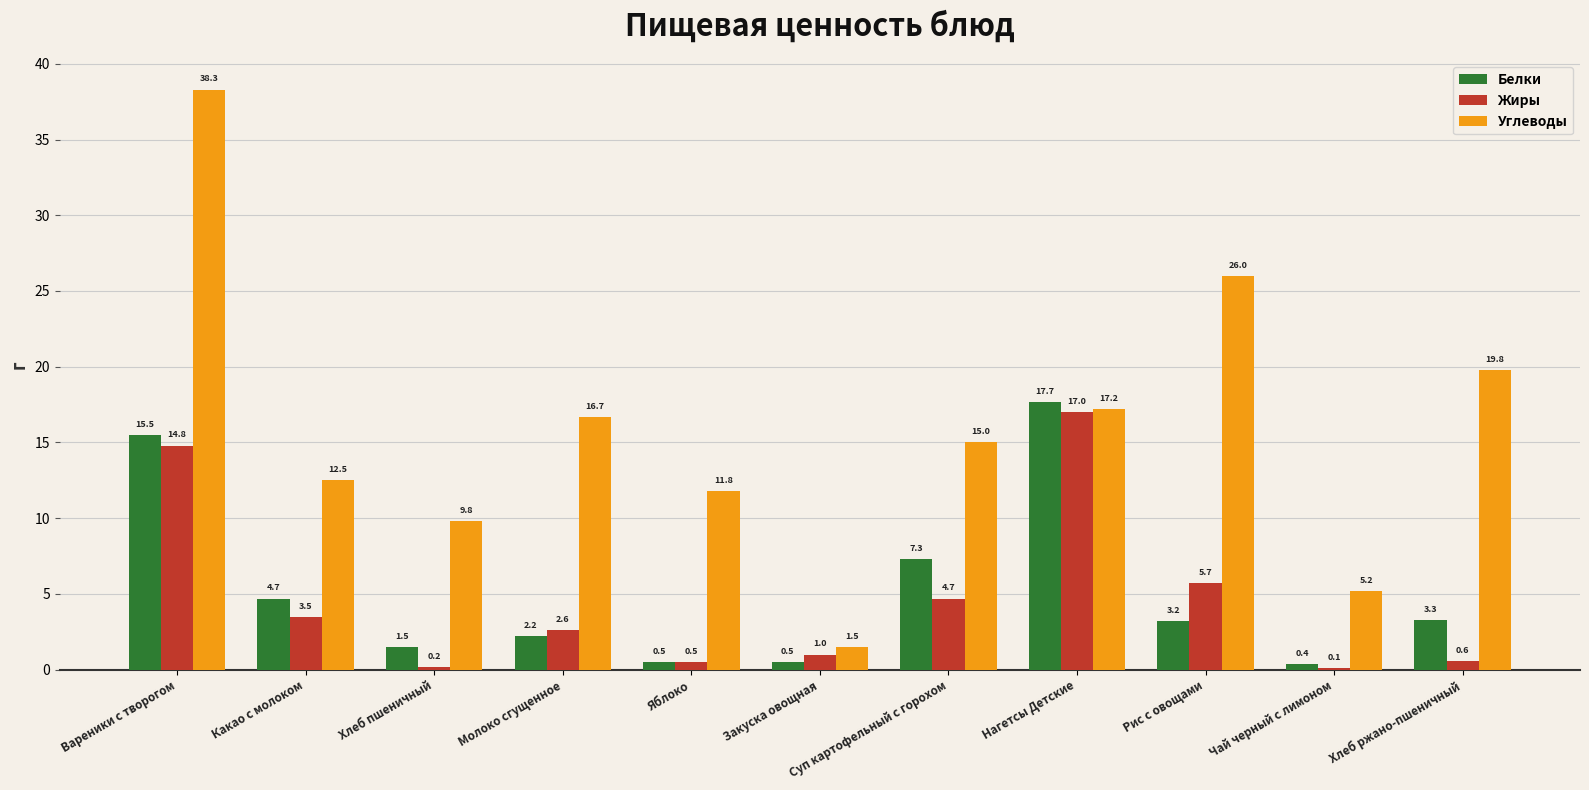

Reading left to right, extract all data points from this chart.

Белки: 15.5	4.7	1.5	2.2	0.5	0.5	7.3	17.7	3.2	0.4	3.3
Жиры: 14.8	3.5	0.2	2.6	0.5	1.0	4.7	17.0	5.7	0.1	0.6
Углеводы: 38.3	12.5	9.8	16.7	11.8	1.5	15.0	17.2	26.0	5.2	19.8